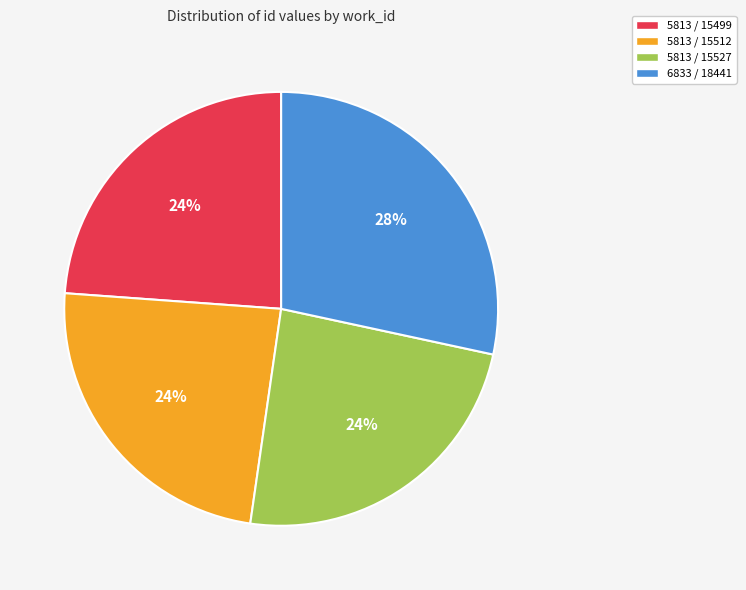

To the nearest percent, what portion does 5813 / 15512 represent?

24%